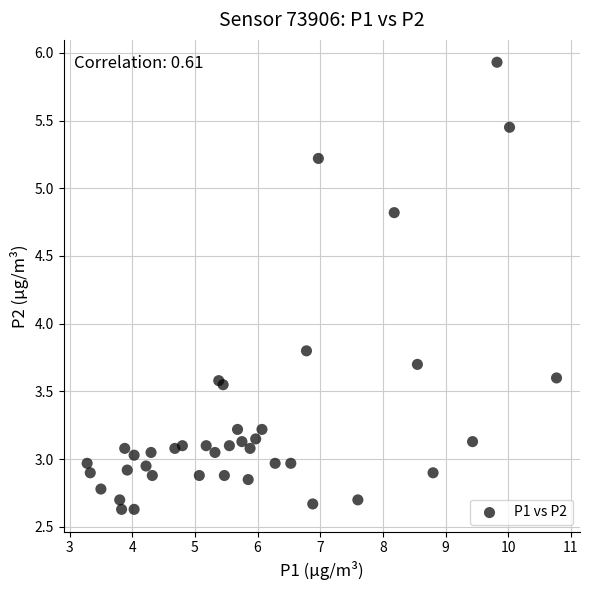

What Y value in the scatter plot is closest to 4?

3.8